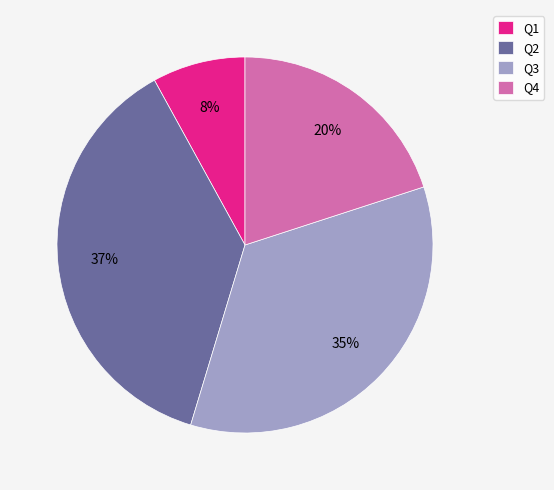

The Q4 slice represents 20% of the pie. True or false?

True